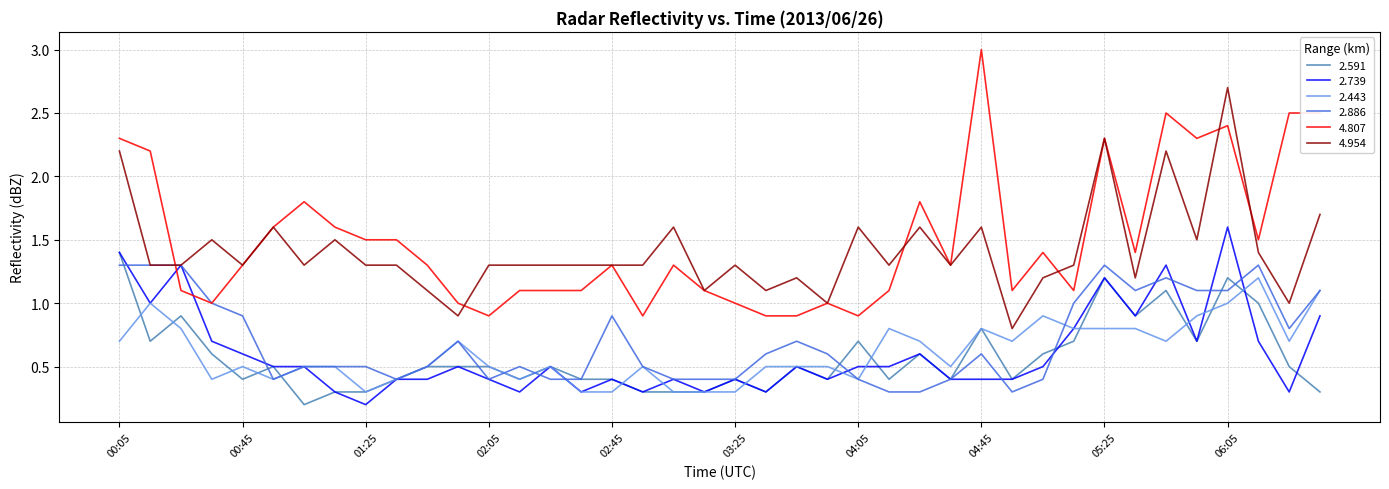

Is this an area chart (filled region under the line)?

No